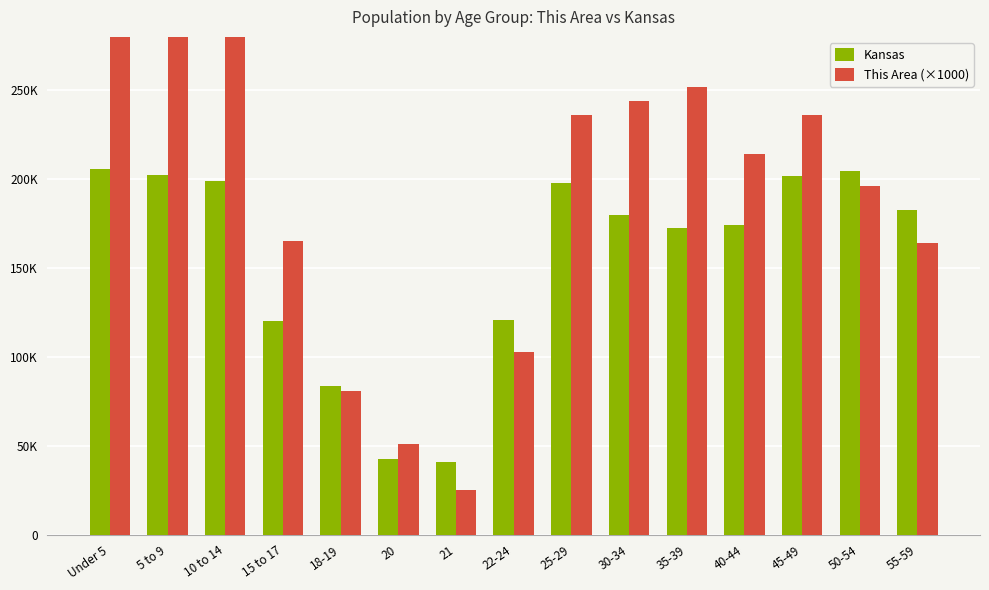

List the labels in order of Kansas value, smallest first.

21, 20, 18-19, 15 to 17, 22-24, 35-39, 40-44, 30-34, 55-59, 25-29, 10 to 14, 45-49, 5 to 9, 50-54, Under 5